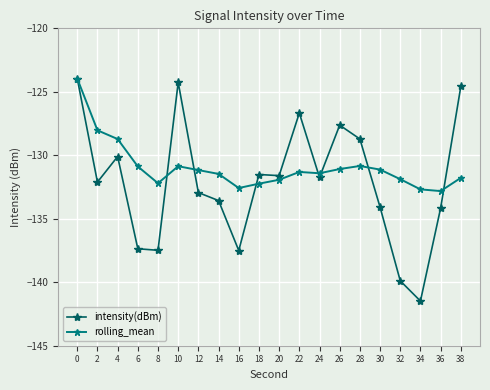

Rank the series at 30 from lowest to highest value.

intensity(dBm), rolling_mean